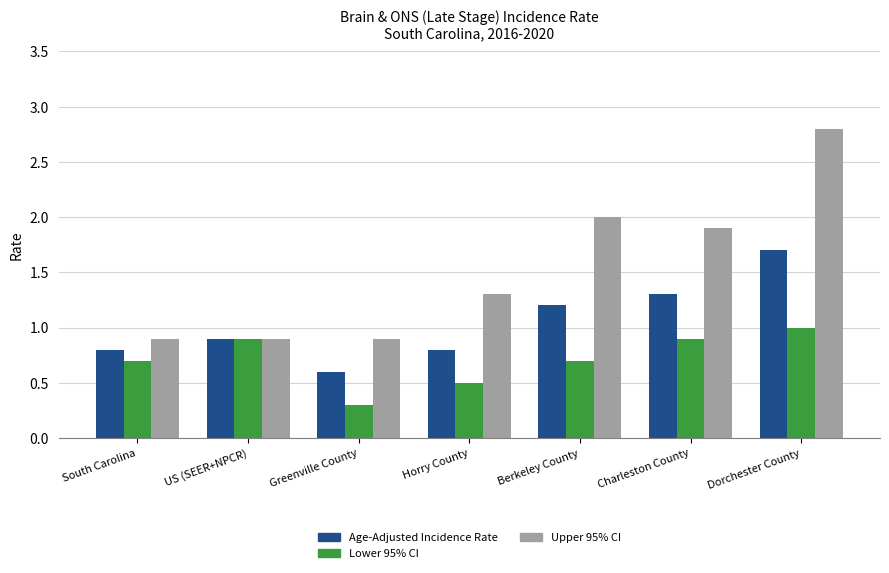

Rank the series by their maximum value, from lowest to highest.

Lower 95% CI, Age-Adjusted Incidence Rate, Upper 95% CI